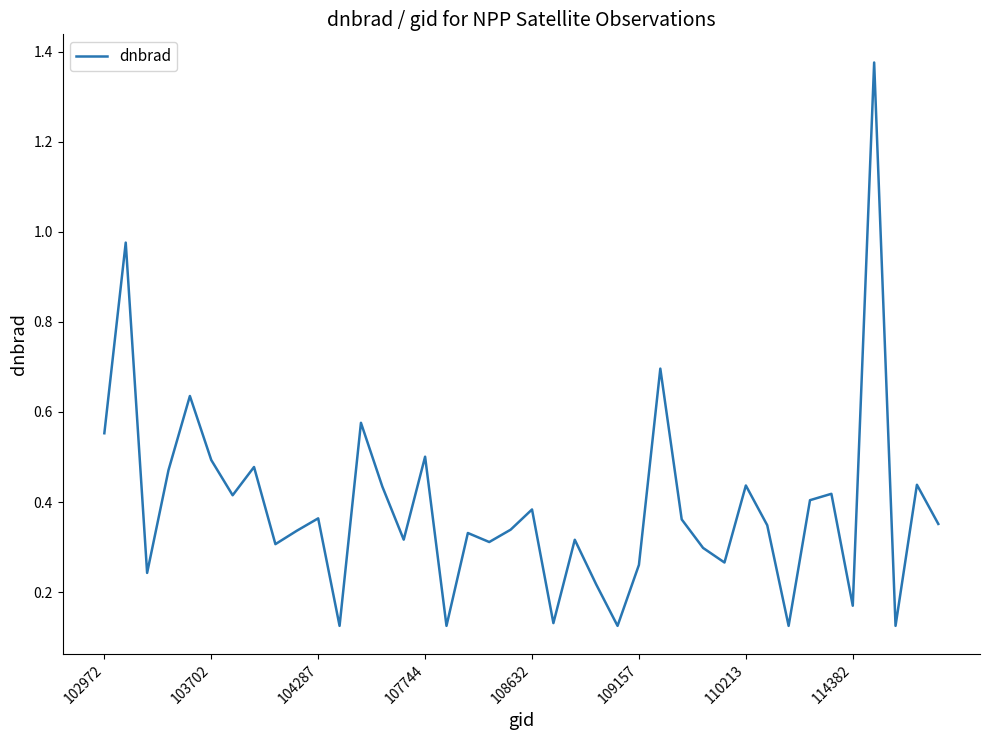

What is the difference between the maximum and minimum values?

1.3